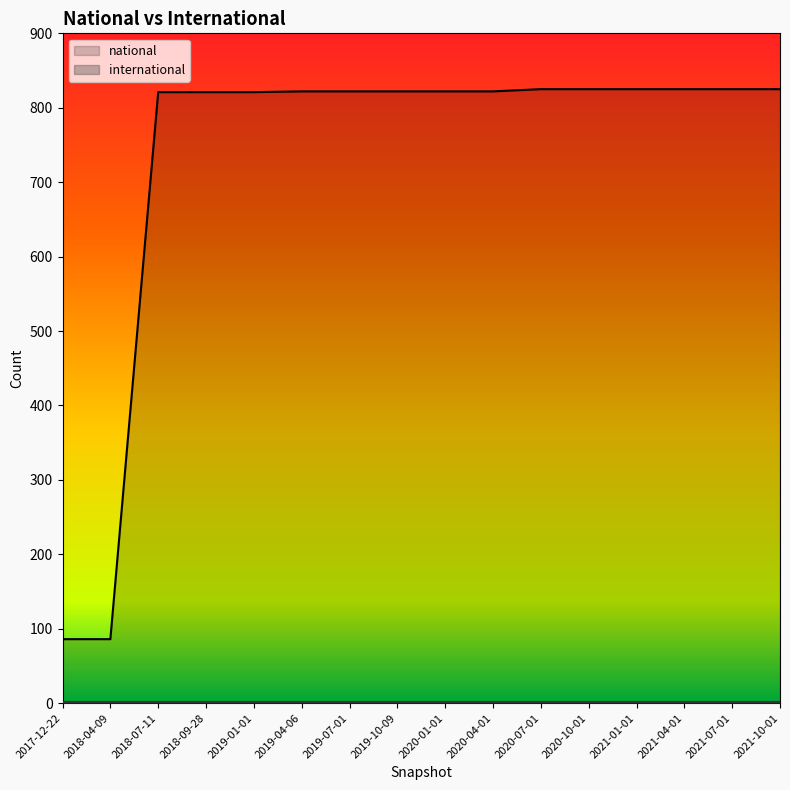

Between 2021-10-01 and 2019-10-09, which is larger?

2021-10-01